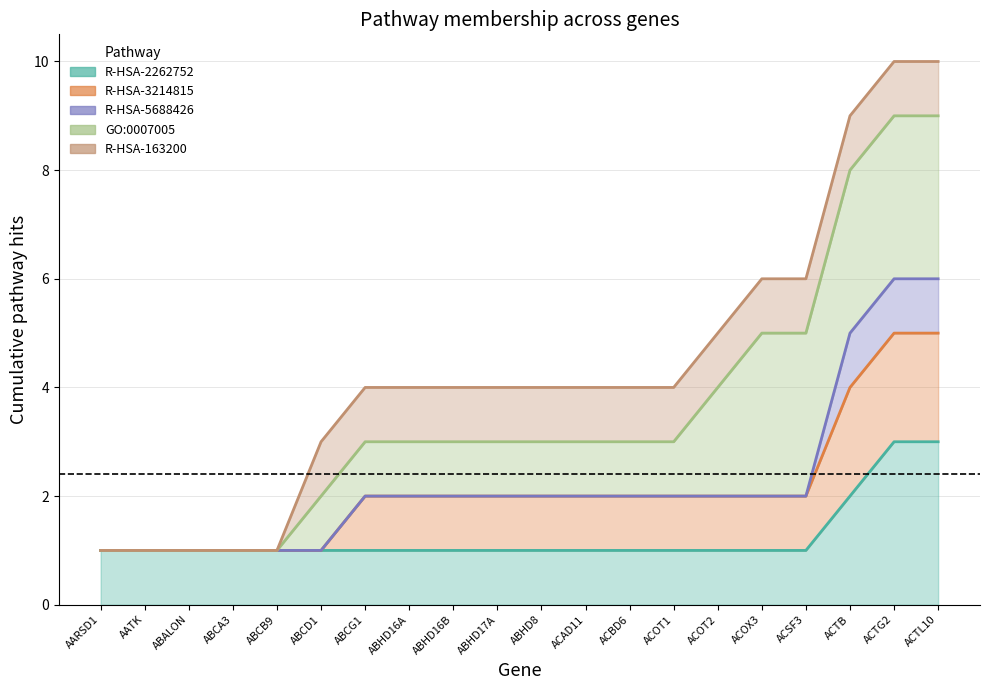

What is the label of the 1st point from the left?

AARSD1